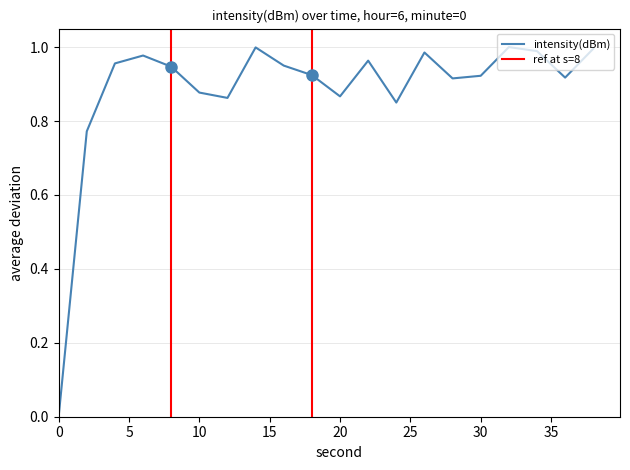

Reading right to left, transcribe all the data shown in this chart.

1.0	0.9	1.0	1.0	0.9	0.9	1.0	0.8	1.0	0.9	0.9	0.9	1.0	0.9	0.9	0.9	1.0	1.0	0.8	0.0